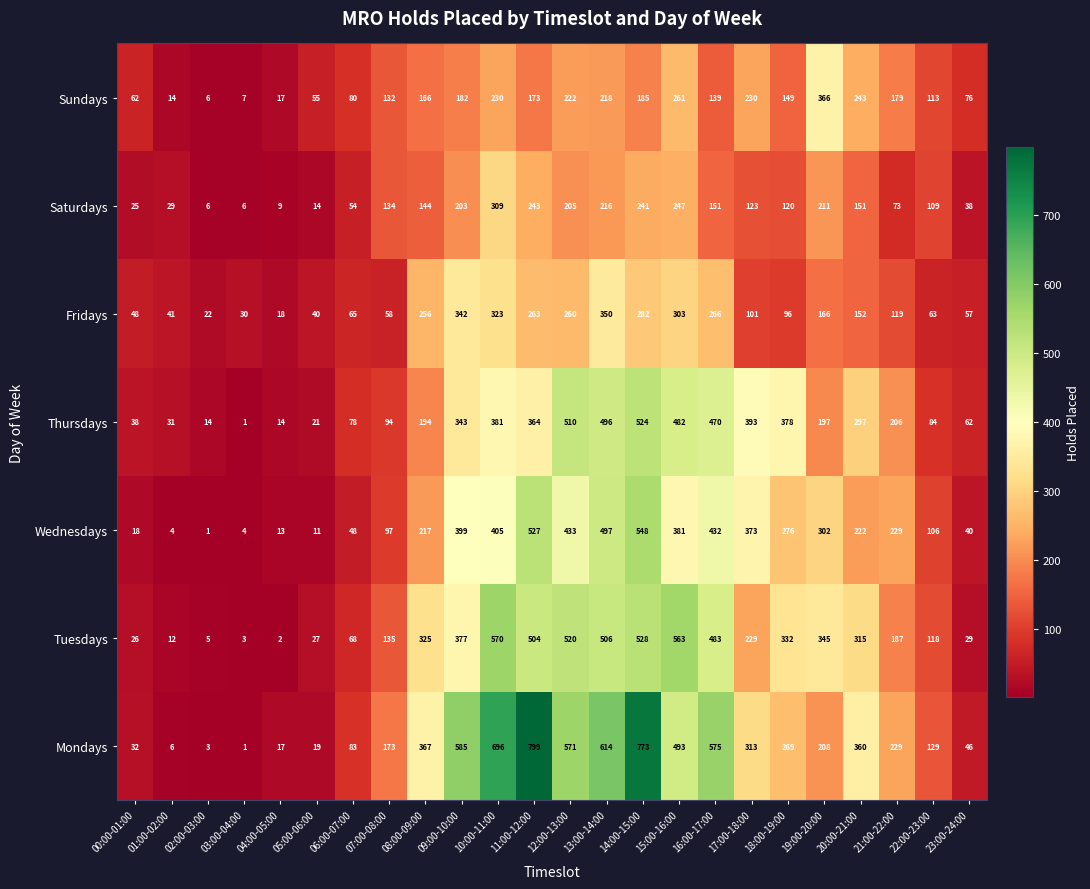

What is the sum of the Fridays values at 21:00-22:00 and 04:00-05:00?

137